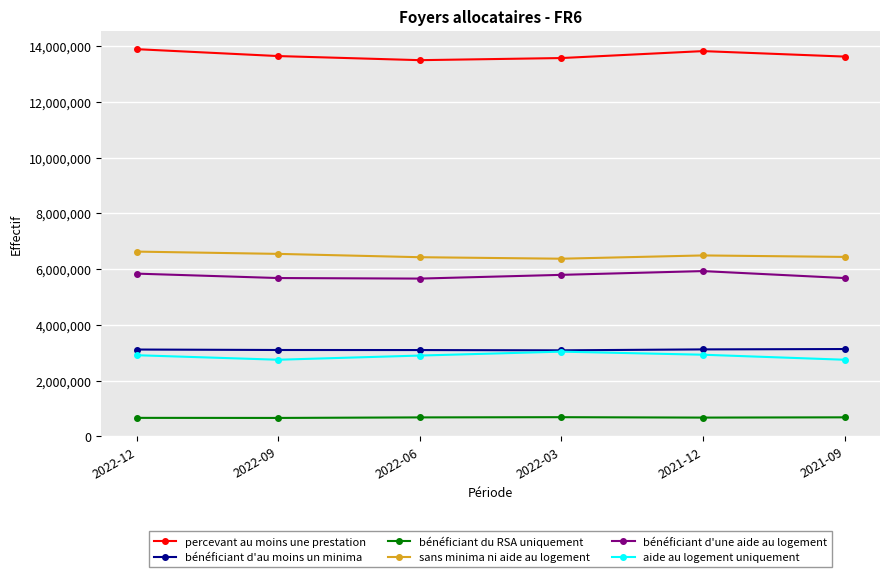

At 2022-06, list the series in order from largest to smallest.

percevant au moins une prestation, sans minima ni aide au logement, bénéficiant d'une aide au logement, bénéficiant d'au moins un minima, aide au logement uniquement, bénéficiant du RSA uniquement